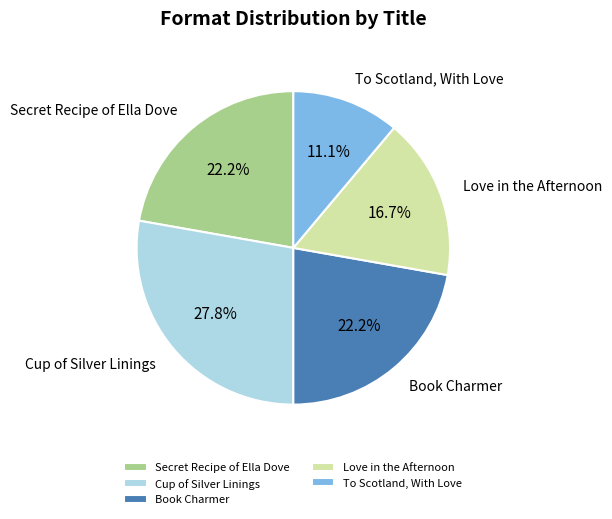

Approximately how many times larger is the value at Book Charmer compared to Secret Recipe of Ella Dove?

1.0